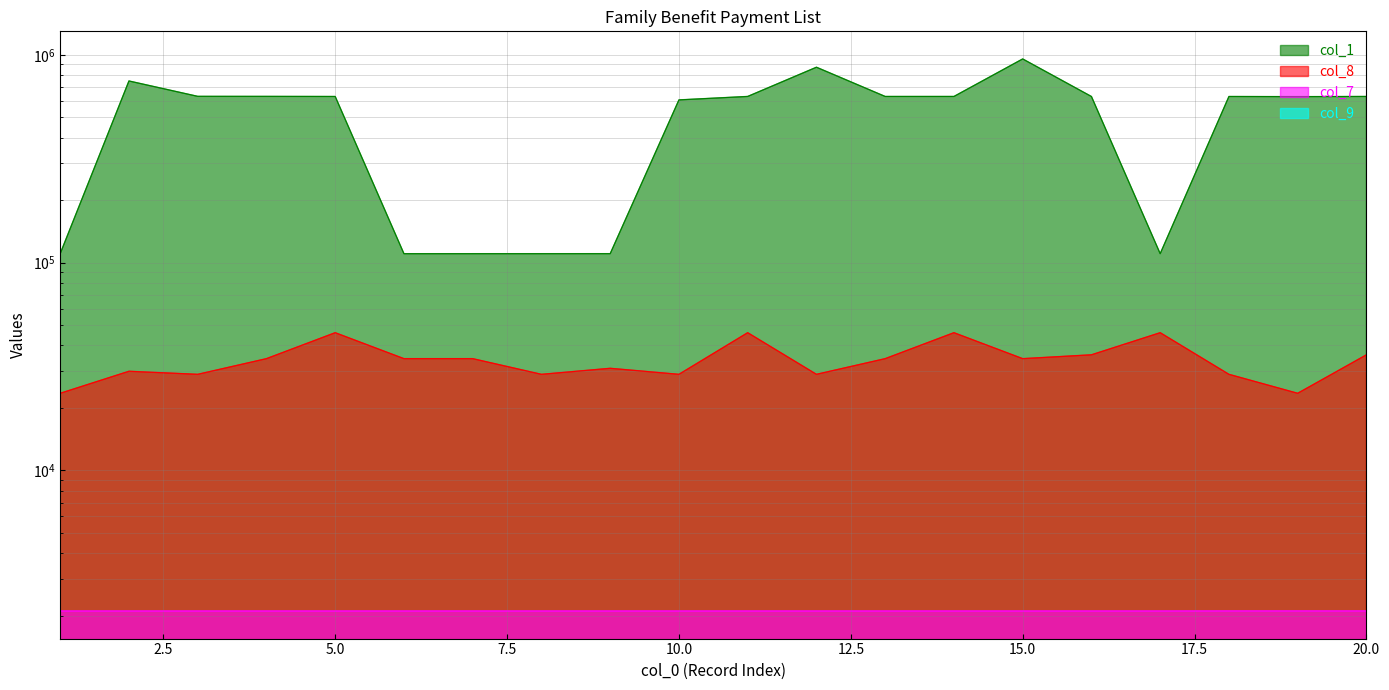

Which category has the lowest value in the col_8 series?

1